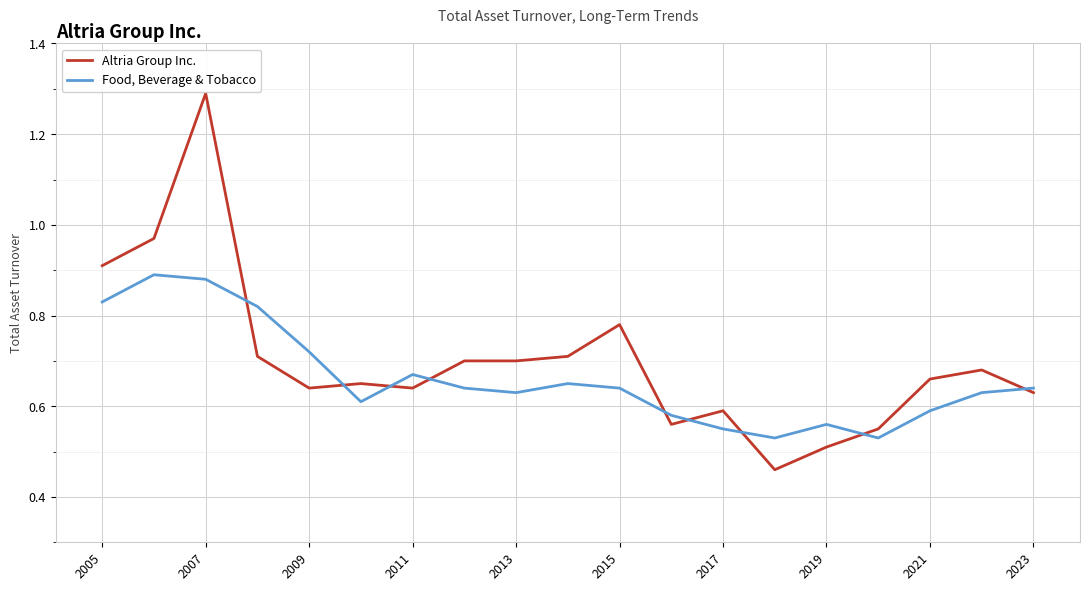

What is the maximum value shown in the chart?

1.3